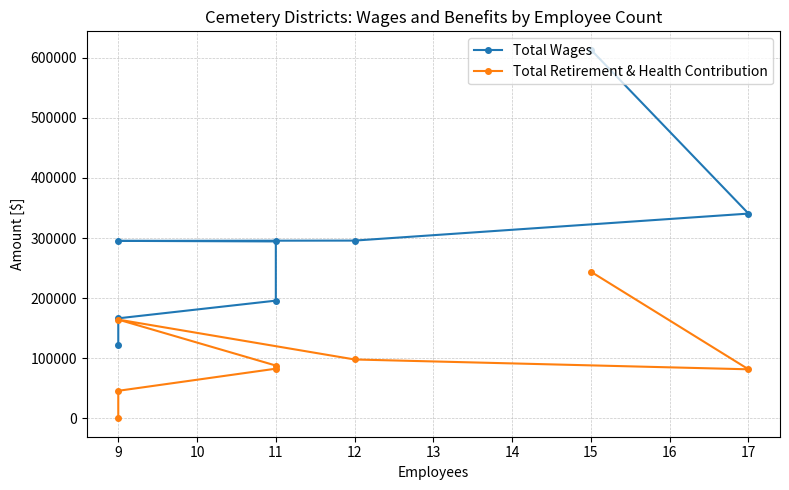

True or false: Total Wages and Total Retirement & Health Contribution intersect in this chart.

False